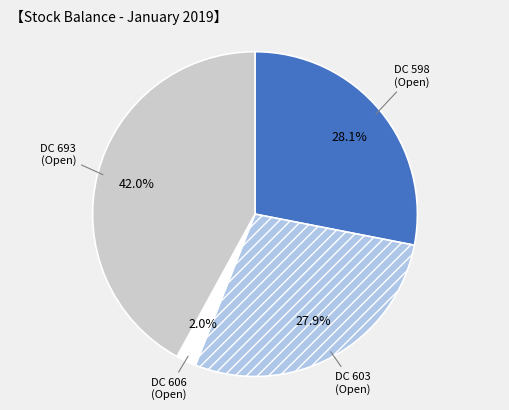

Does any single category account for the majority?

No